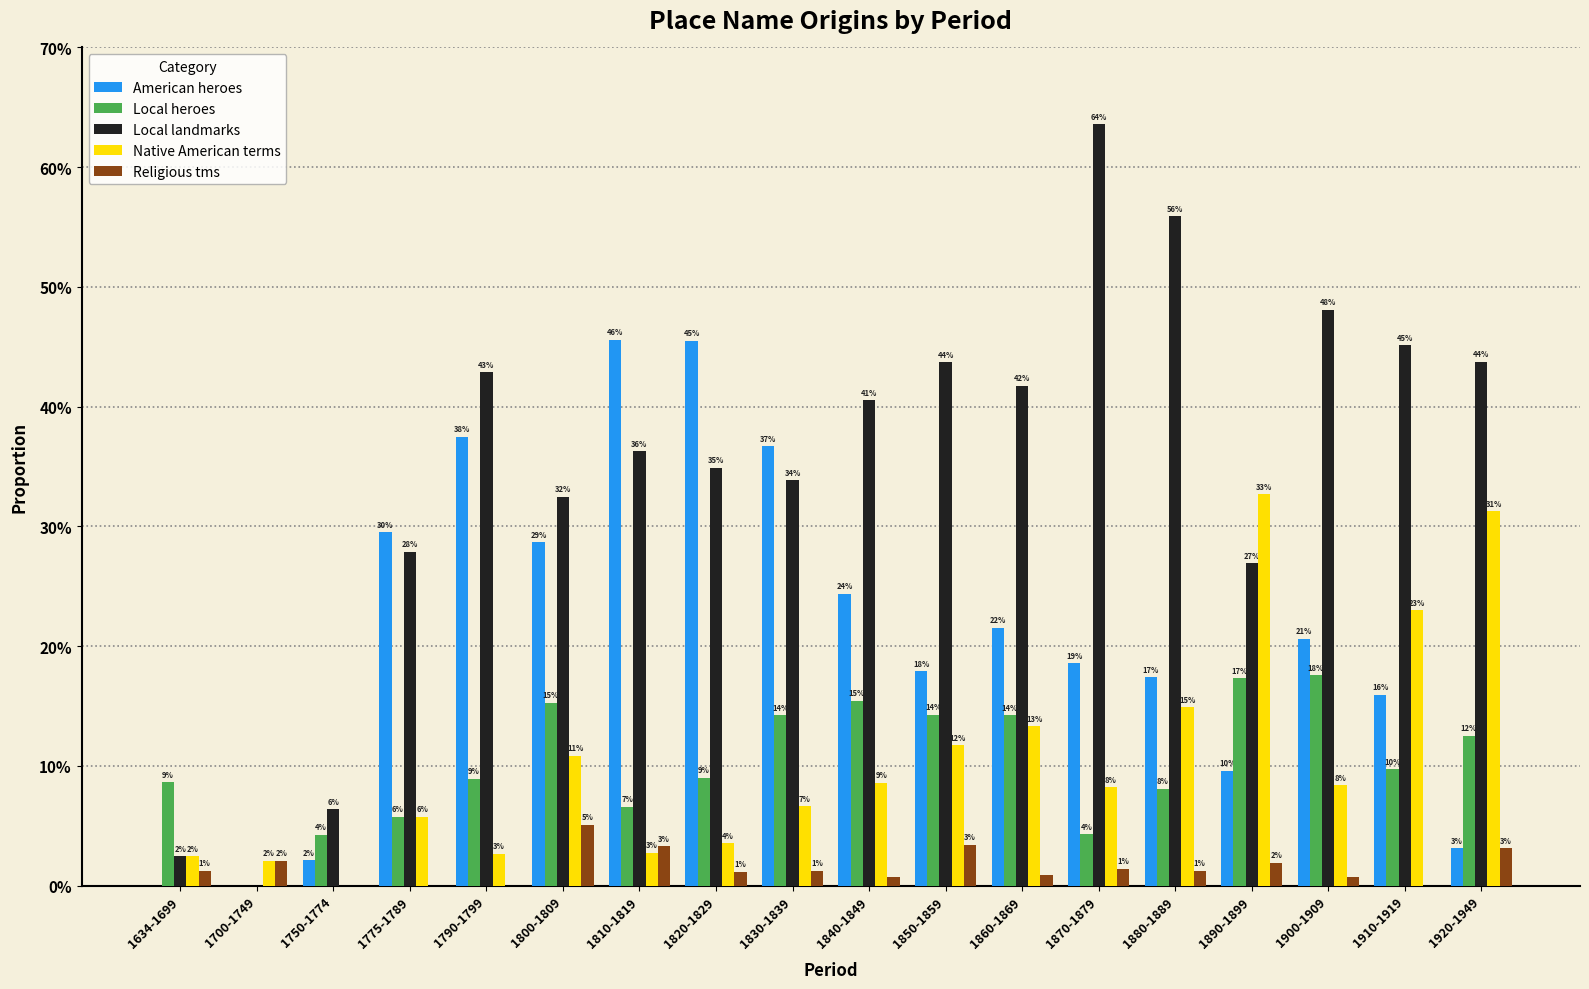

What are all the series names shown in the legend?

American heroes, Local heroes, Local landmarks, Native American terms, Religious tms